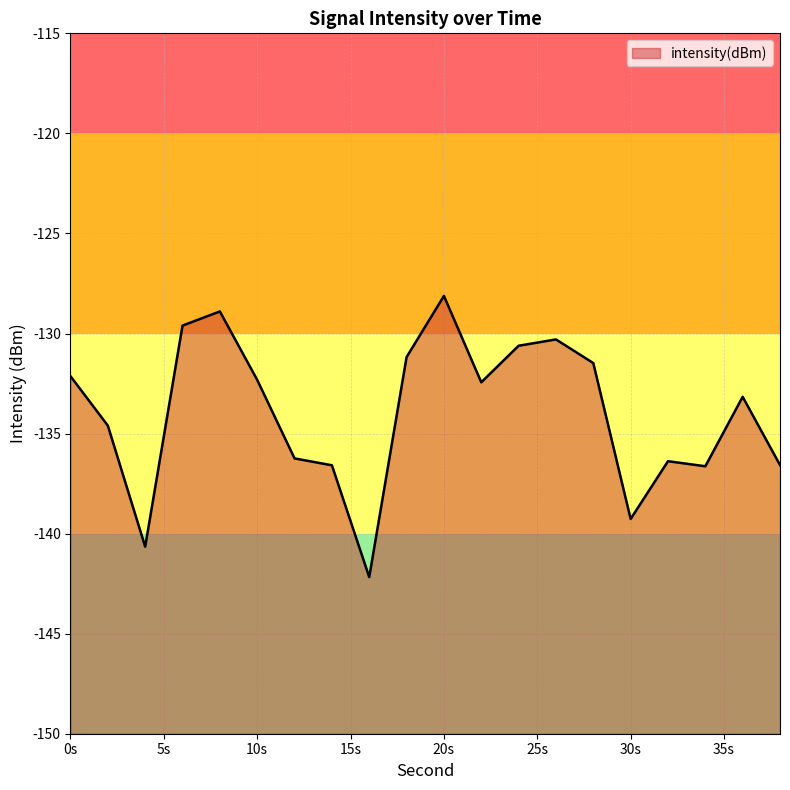

Reading left to right, list all the values displayed in this chart.

-132.1	-134.6	-140.7	-129.6	-128.9	-132.3	-136.2	-136.6	-142.2	-131.2	-128.1	-132.4	-130.6	-130.3	-131.5	-139.3	-136.4	-136.6	-133.2	-136.6